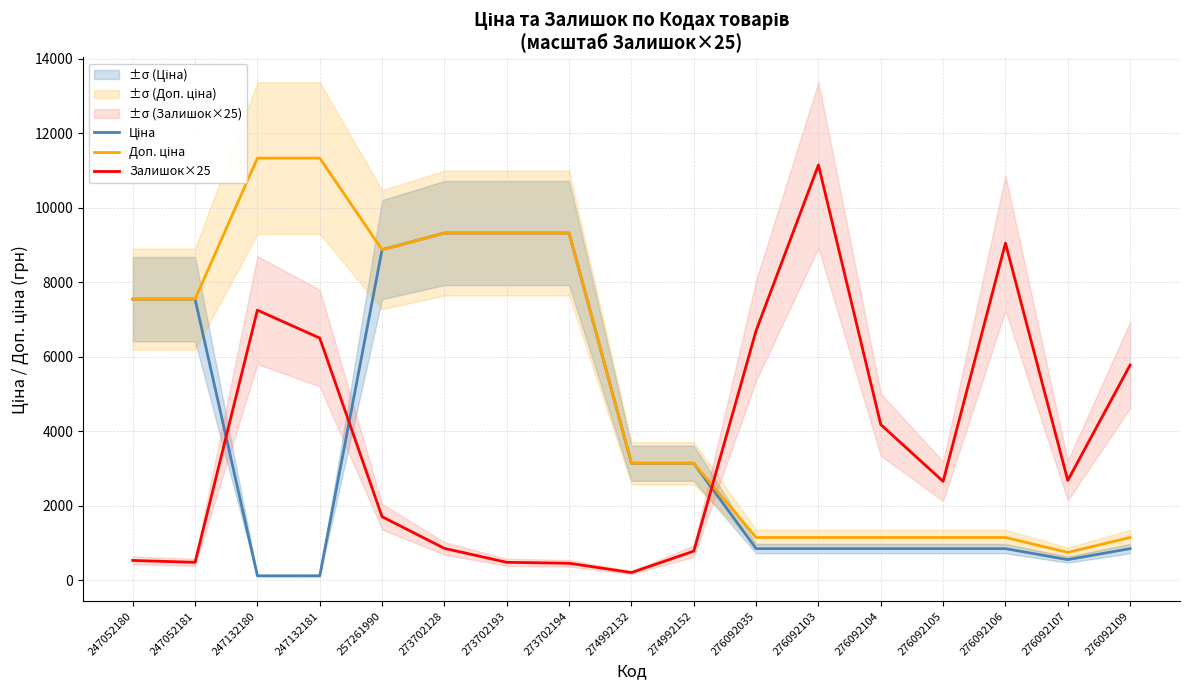

Read the Залишок×25 value at 273702194.

450.0